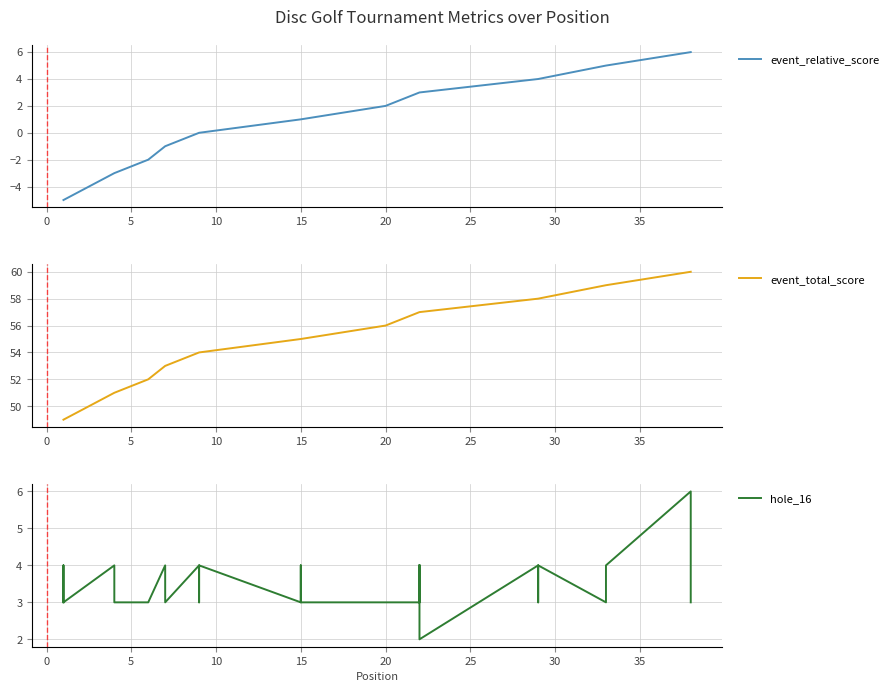

What is the smallest value displayed?

-5